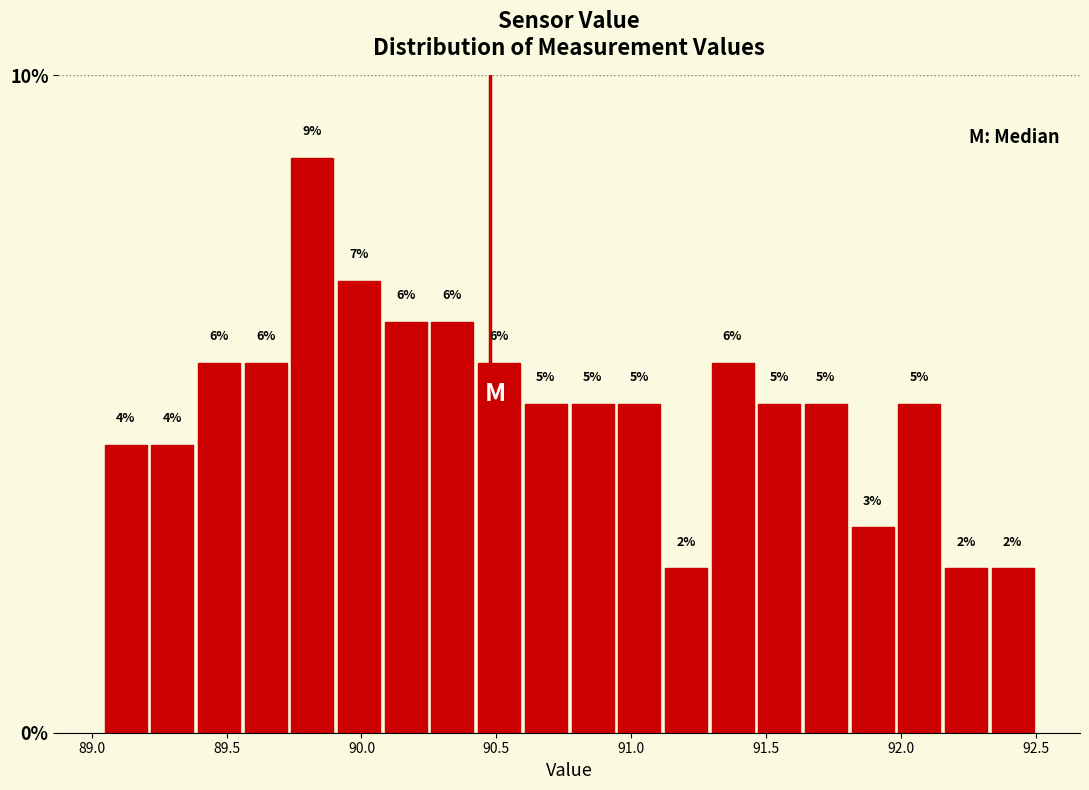

Around what value on the x-axis is the tallest bar? Give the approximate position of its centre, as read against the axis.

89.80